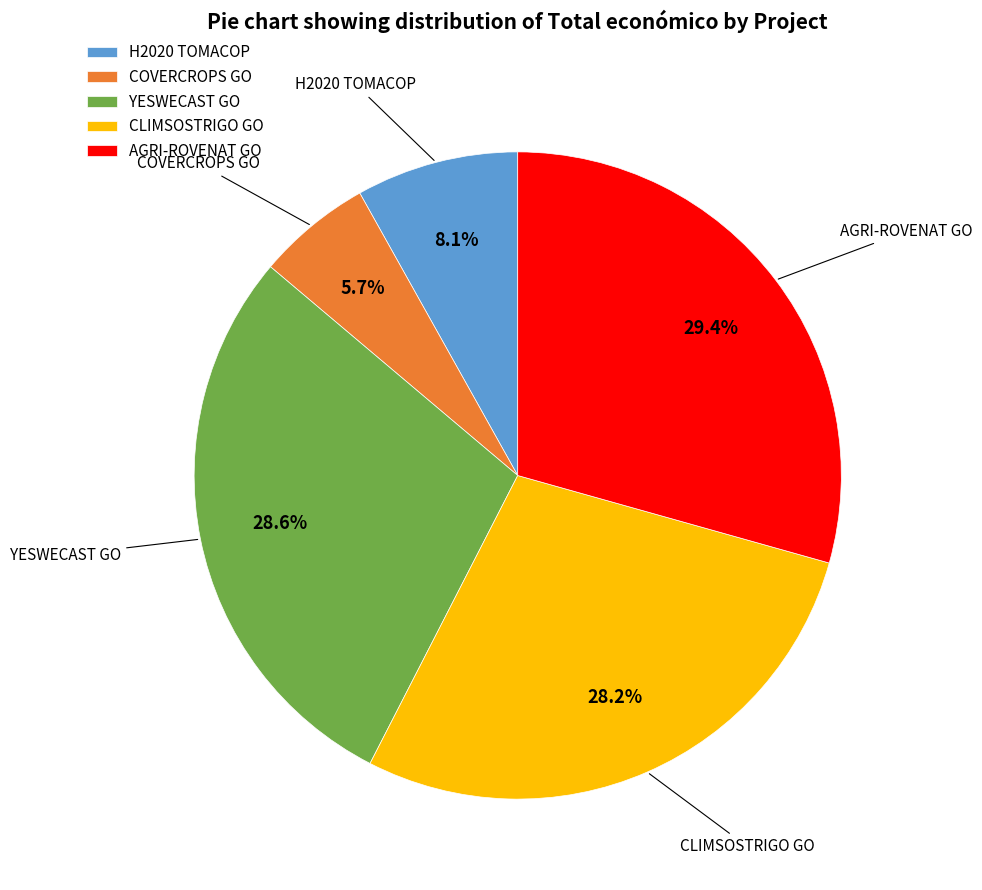

Approximately how many times larger is the value at AGRI-ROVENAT GO compared to YESWECAST GO?

1.0